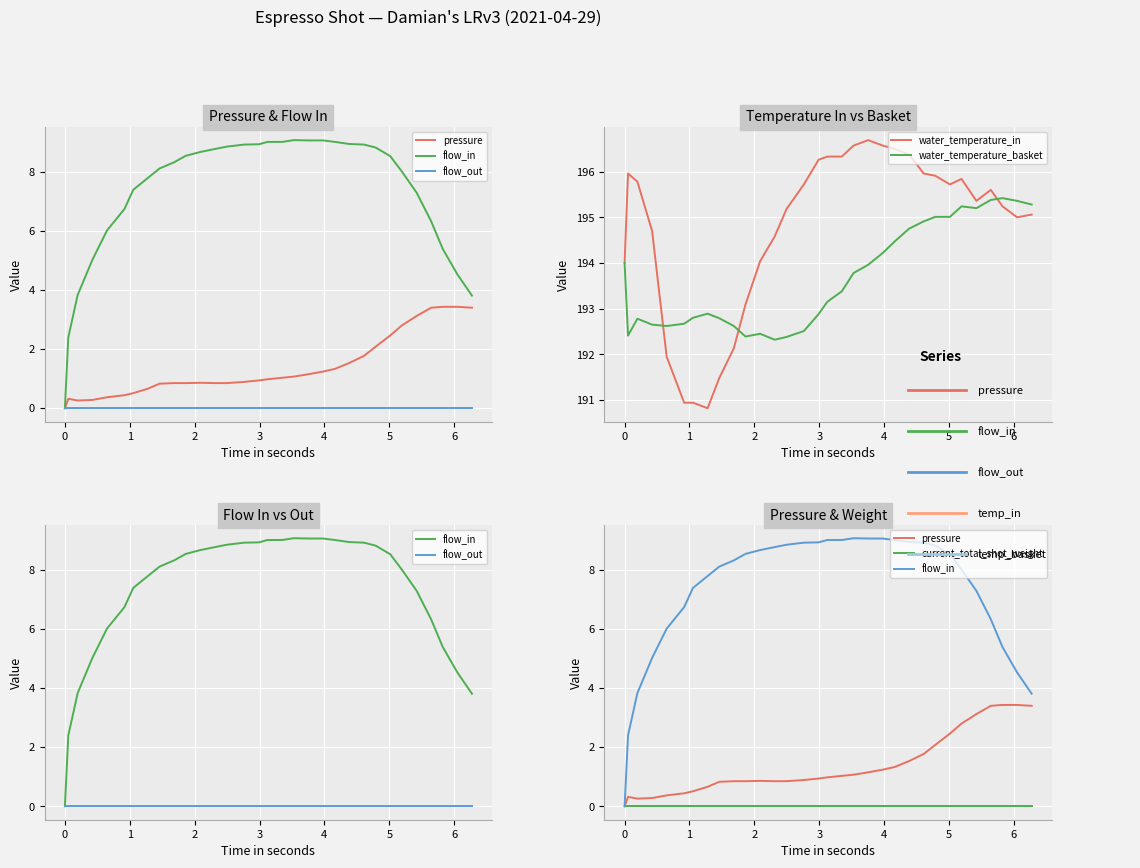

True or false: pressure and flow_in cross at least once.

False